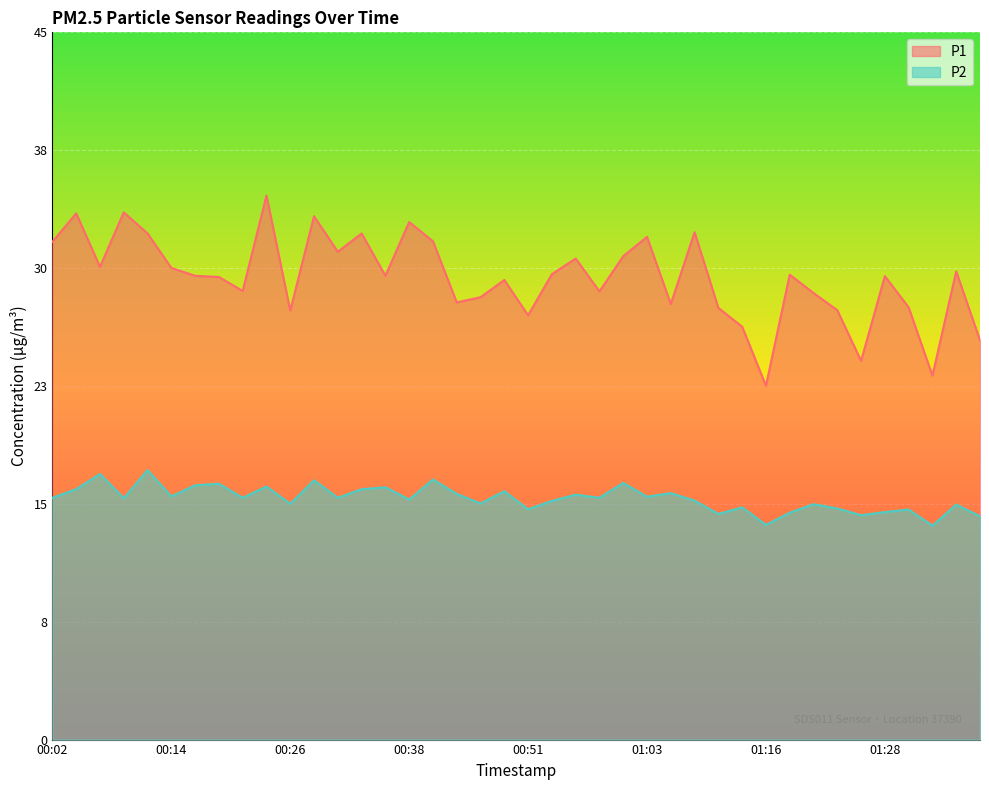

At which category does the chart reach its peak across all series?

00:24